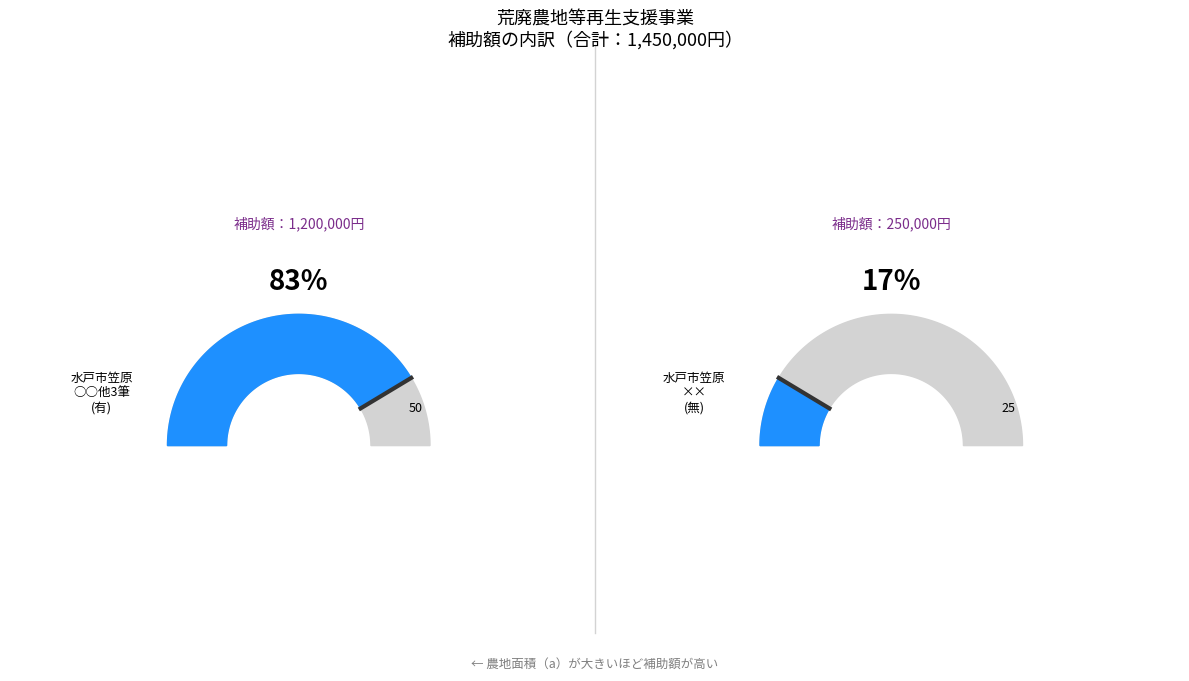

What is the largest slice in the pie chart?

水戸市笠原○○他3筆